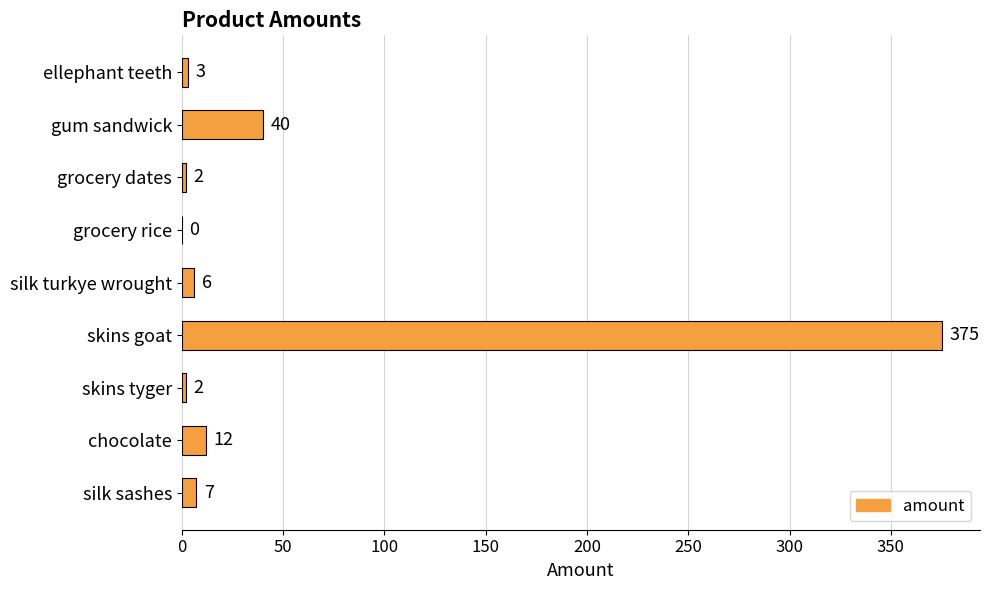

What is the sum of all values?

447